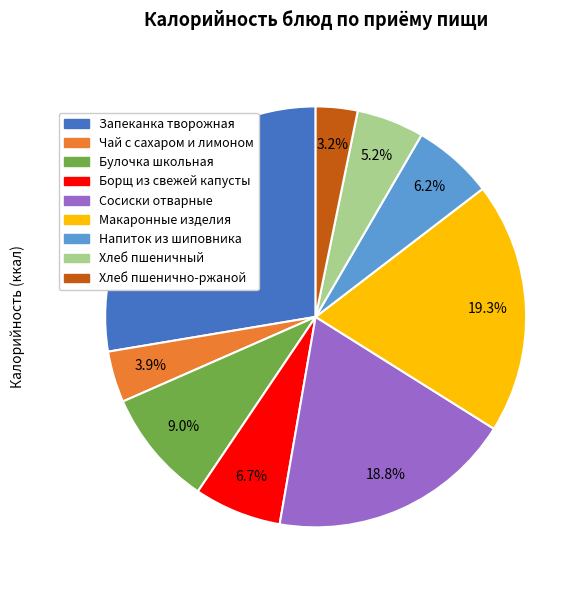

Is there any slice that represents more than half of the pie?

No